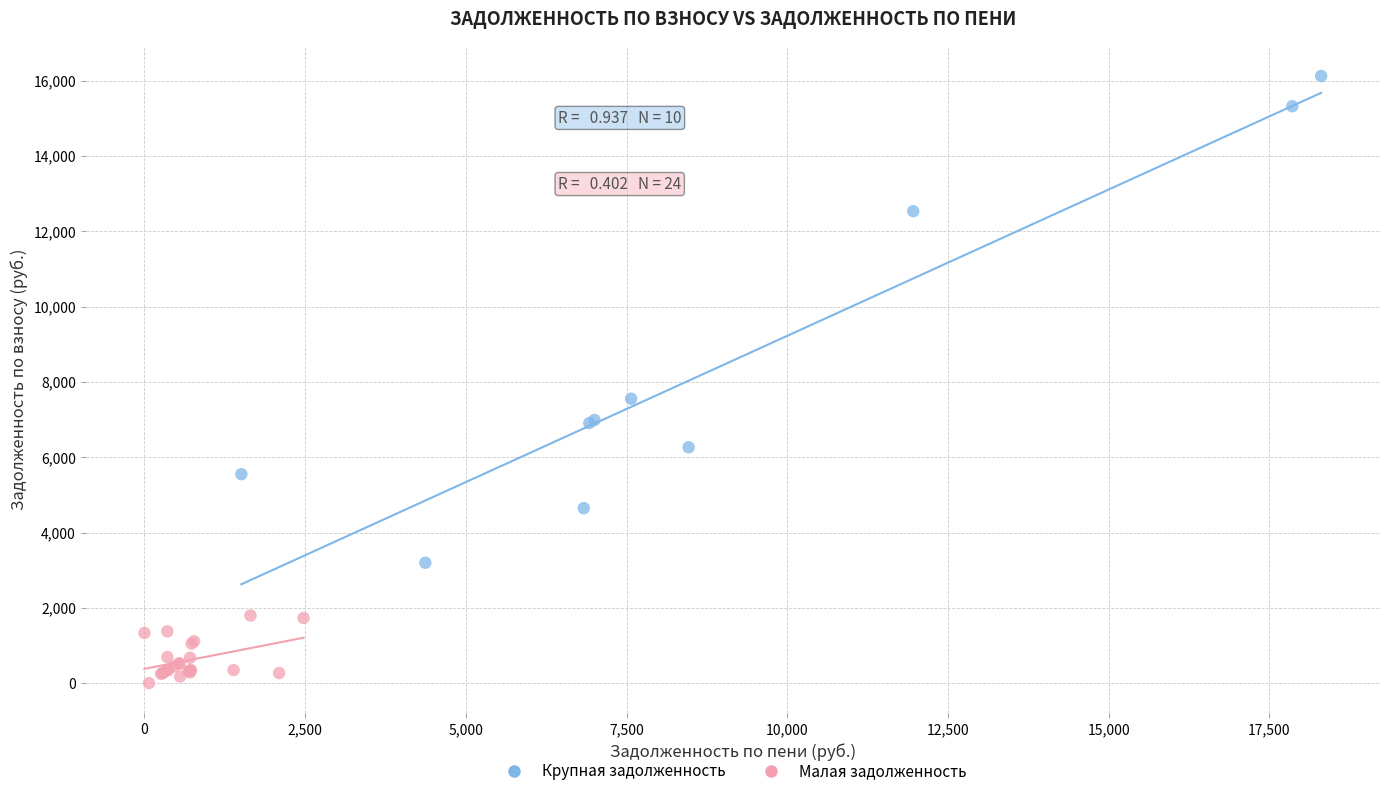

Which series contains the highest Y value?

Крупная задолженность